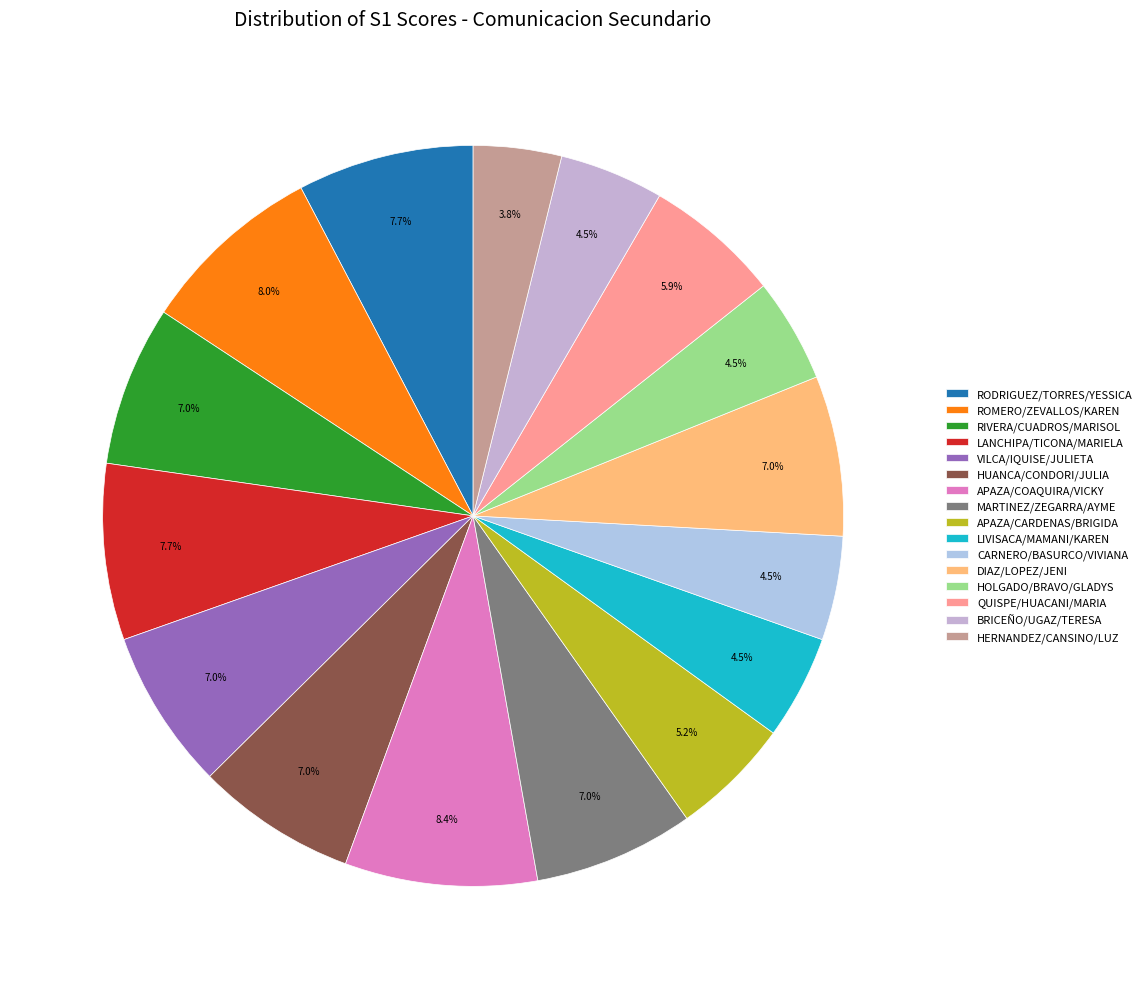

How many segments does this pie chart have?

16